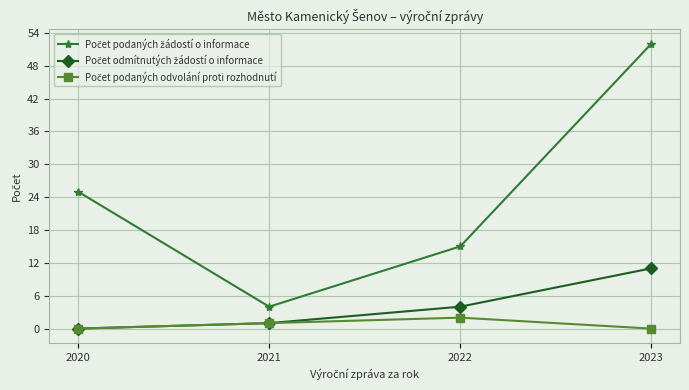

At which category is the sum across all series the highest?

2023